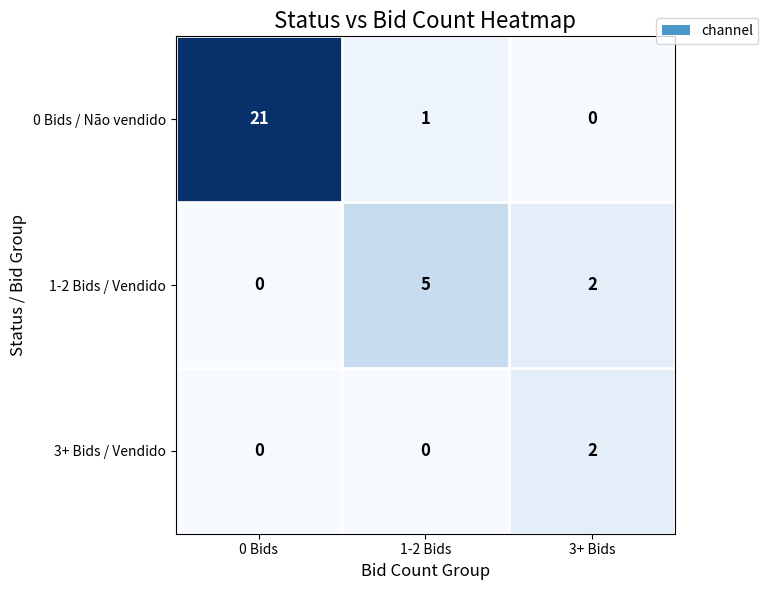

The 0 Bids / Não vendido series shows -9 at 3+ Bids. True or false?

False